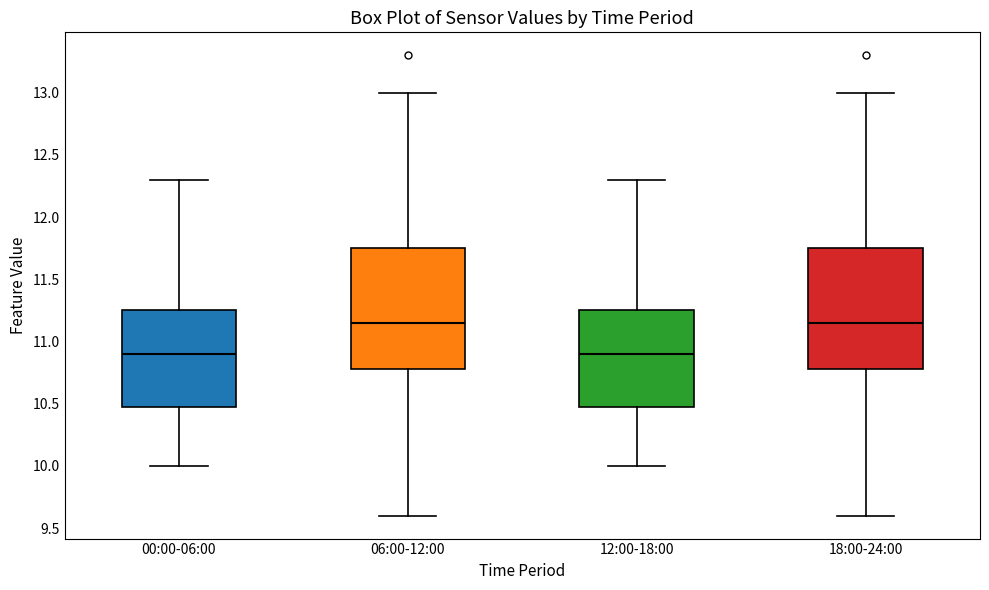

Where is the upper edge of the box for 06:00-12:00 on the y-axis? The values are not printed on the chart, so give them approximately, as read against the axis.

11.75